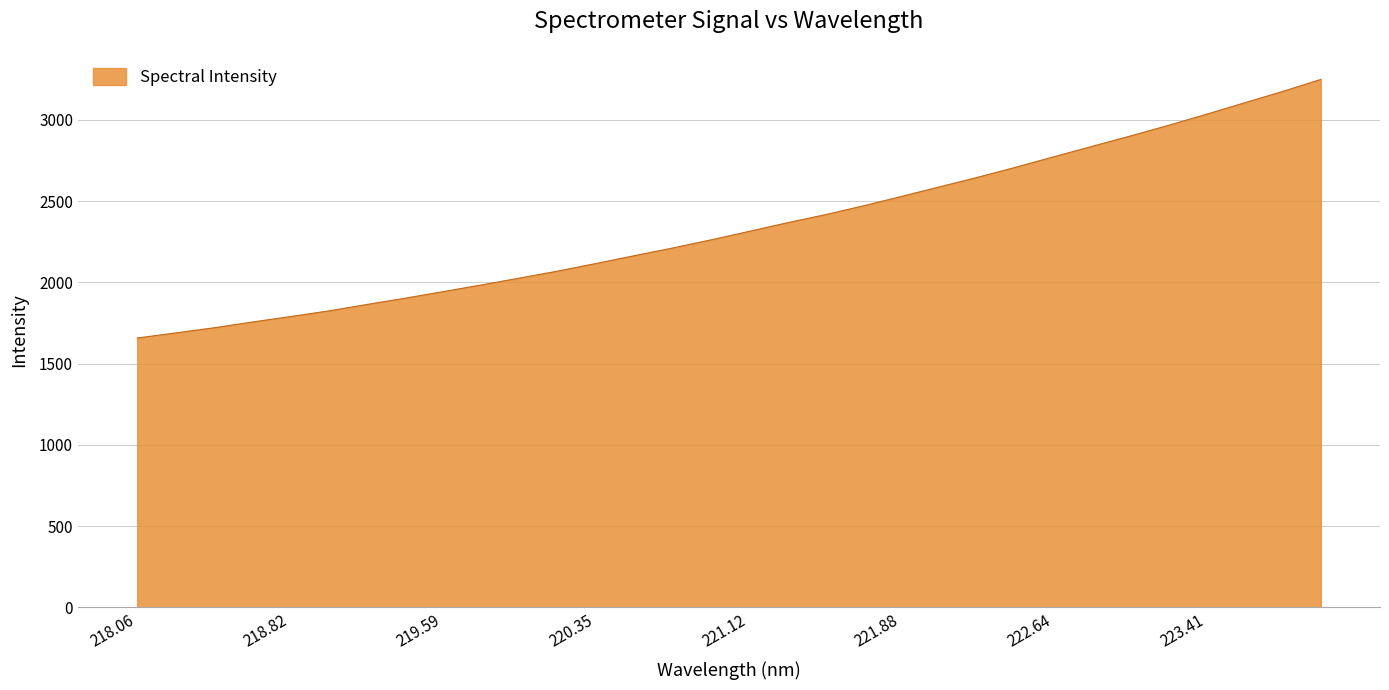

What is the difference between the maximum and minimum values?

1591.7